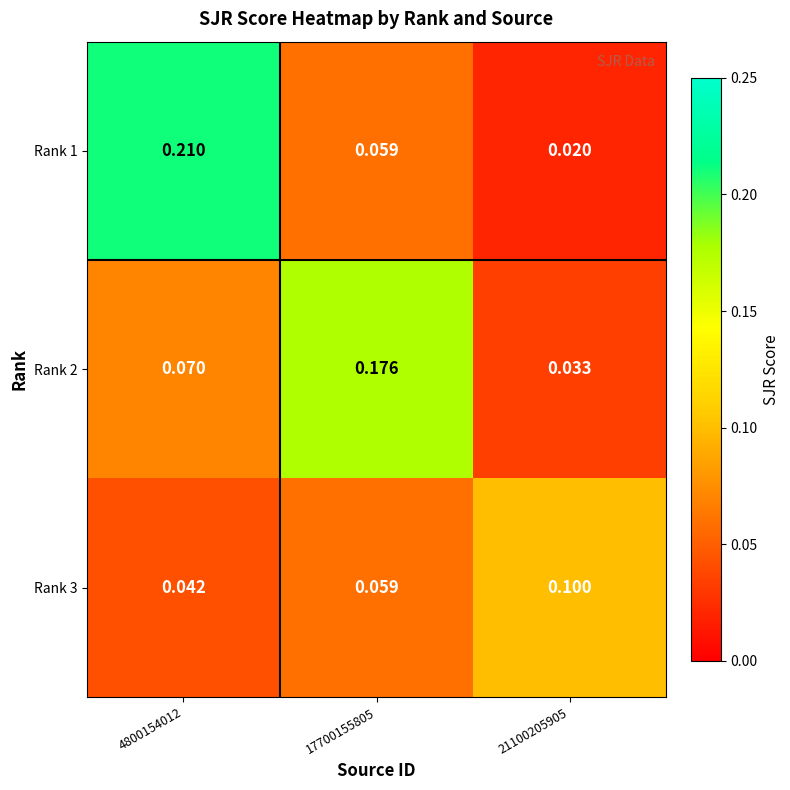

Is the value of Rank 3 at 21100205905 greater than the value of Rank 1 at 21100205905?

Yes